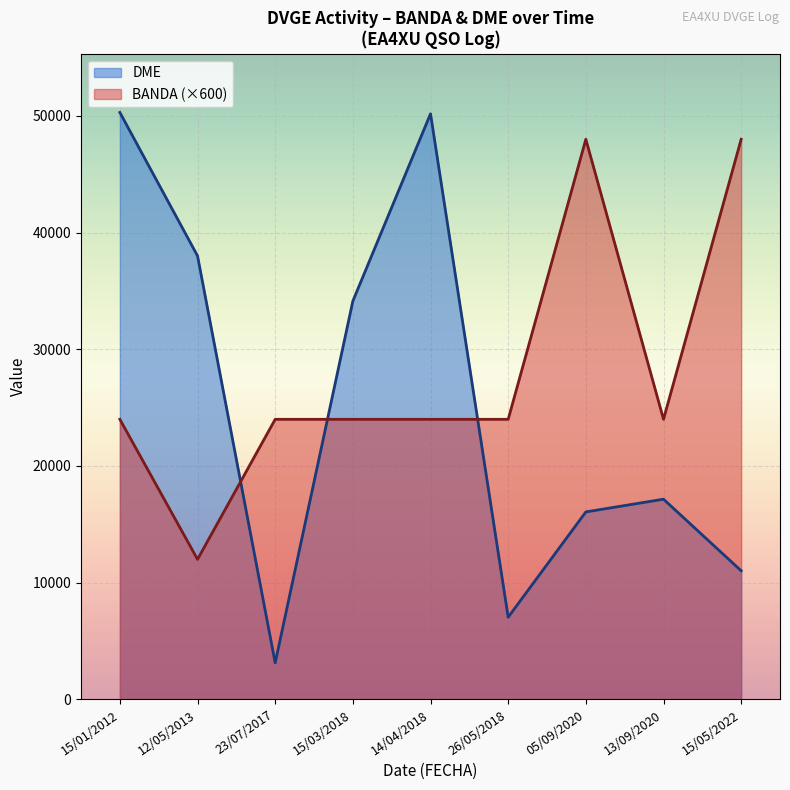

What is the difference between the BANDA values at 15/05/2022 and 15/01/2012?

40